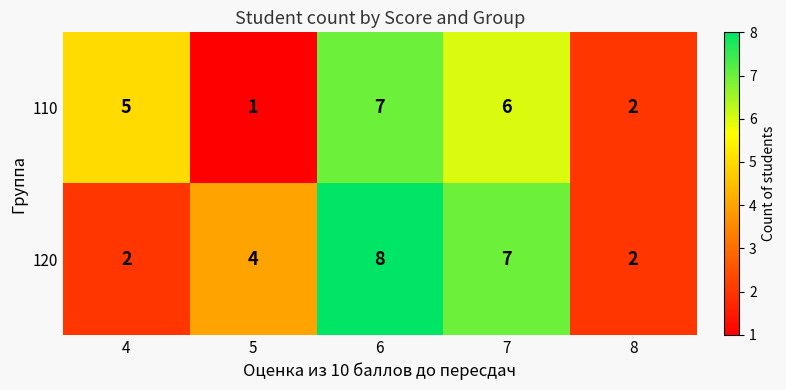

Which series has the largest total across all categories?

120